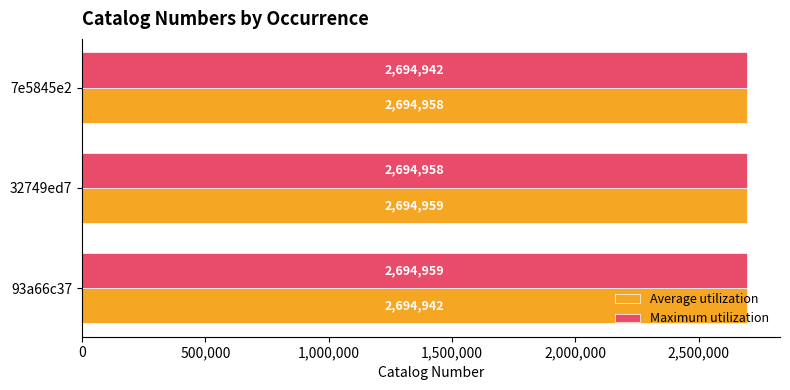

What is the minimum value shown in the chart?

2694942